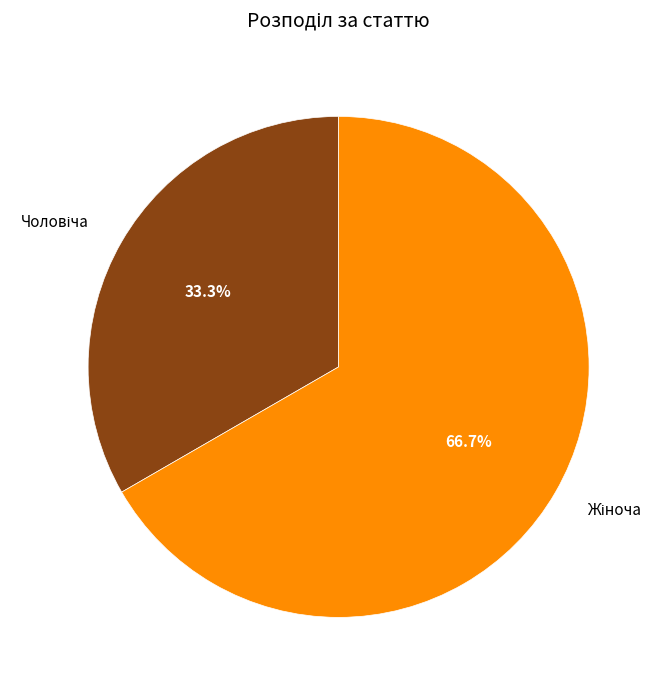

Does any single category account for the majority?

Yes